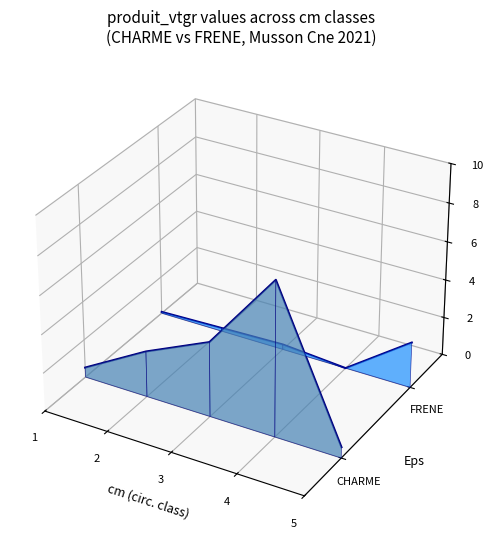

How many distinct data groups are displayed?

2